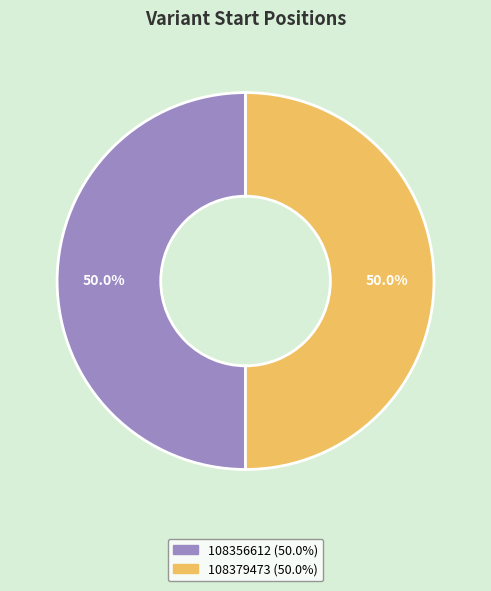

Combined, do 108356612 and 108379473 account for over 50%?

Yes